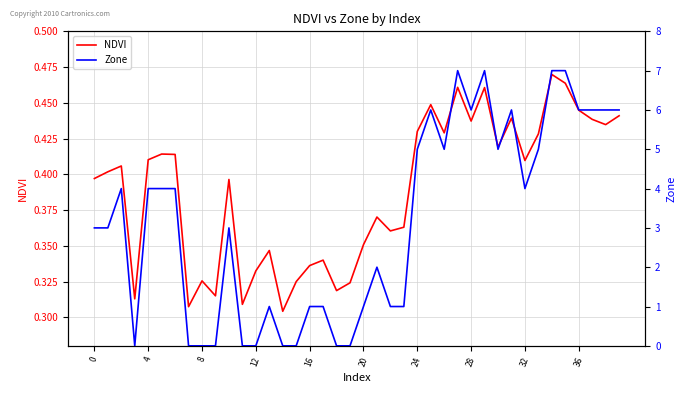

Is it true that Zone equals 8.3 at 33?

False